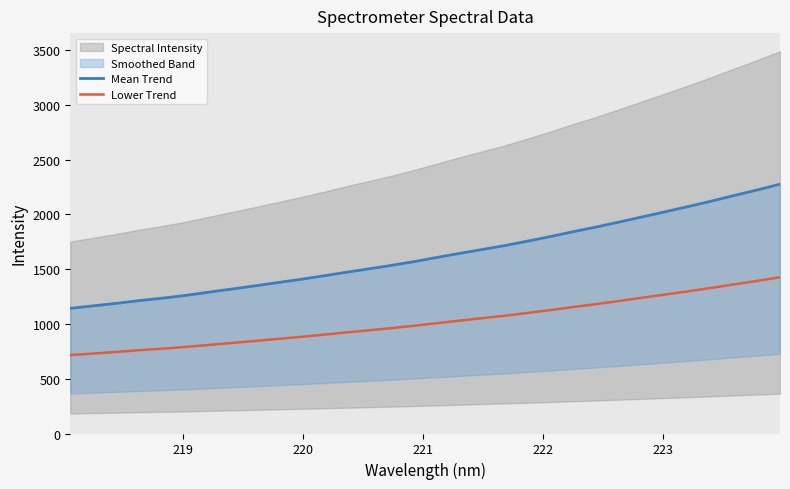

Reading left to right, extract all data points from this chart.

Mean Trend: 1143.0	1165.5	1188.1	1213.5	1235.5	1260.3	1289.3	1317.7	1346.9	1376.5	1405.9	1437.8	1470.9	1502.6	1534.7	1569.2	1607.3	1645.0	1680.9	1717.3	1758.2	1800.1	1844.7	1887.1	1932.5	1978.9	2025.8	2073.0	2122.1	2173.5	2223.7	2276.6
Lower Trend: 716.3	730.4	744.5	760.4	774.3	789.8	808.0	825.8	844.0	862.6	881.0	901.0	921.8	941.6	961.8	983.4	1007.2	1030.8	1053.4	1076.2	1101.8	1128.0	1156.0	1182.6	1211.0	1240.1	1269.5	1299.1	1329.8	1362.0	1393.5	1426.6